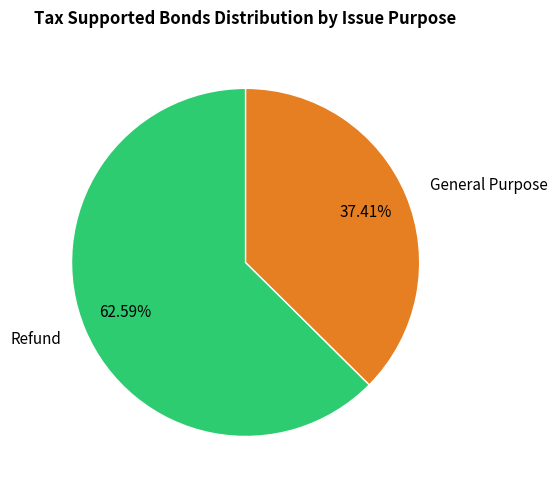

Combined, do General Purpose and Refund account for over 50%?

Yes